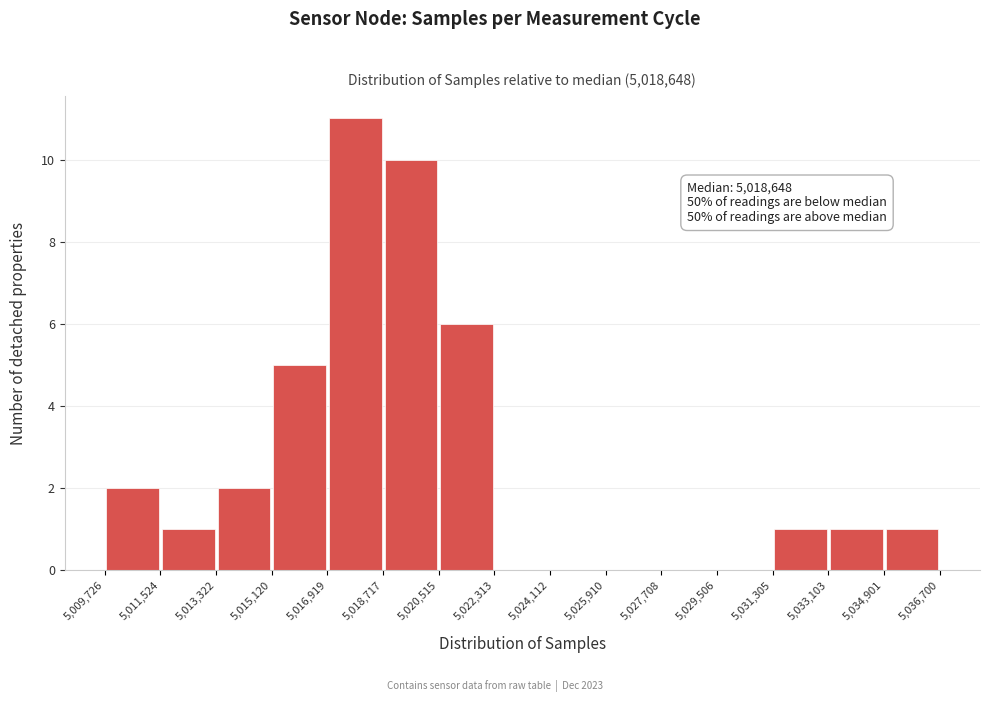

Which range on the x-axis has the tallest bar?

5,016,919 to 5,018,717